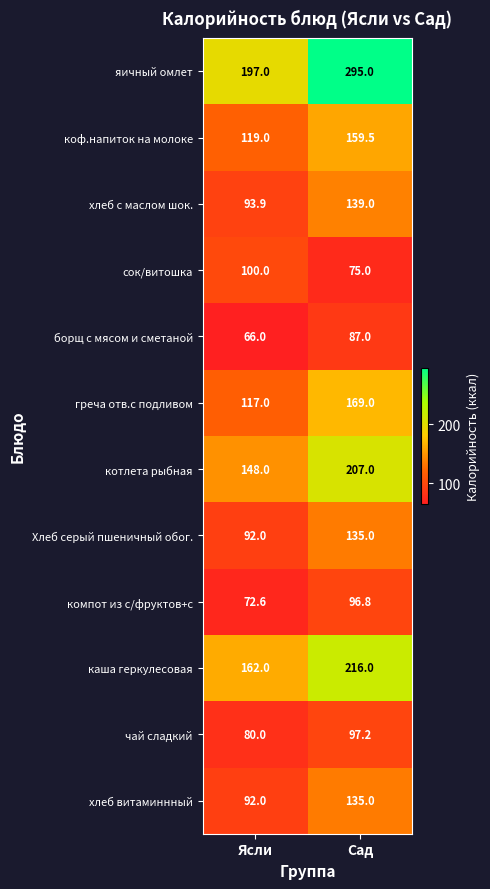

At how many categories does at least one series exceed 115?

2